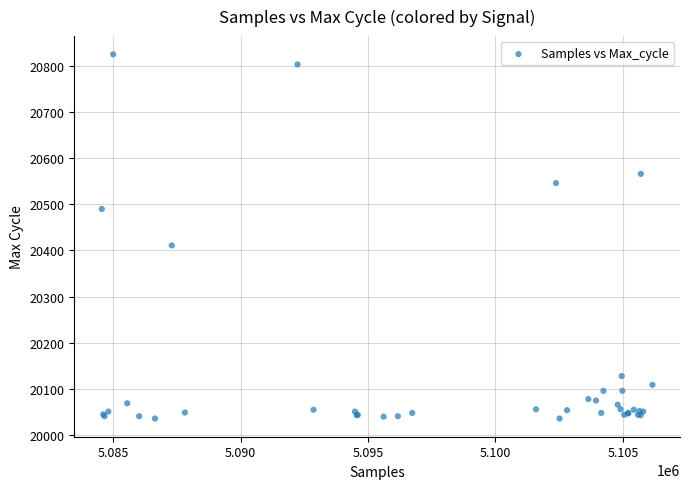

What Y value in the scatter plot is closest to 20430?

20411